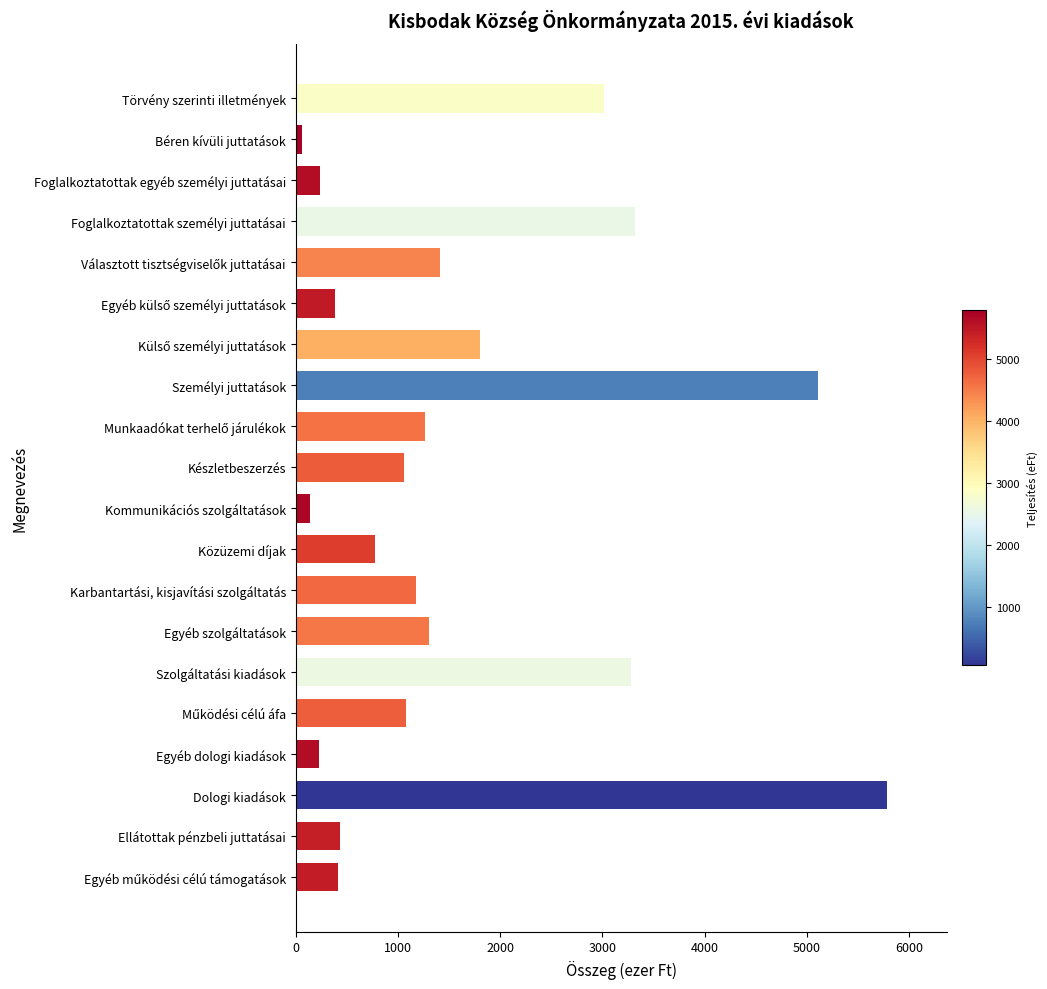

How many values are below 1177?

10